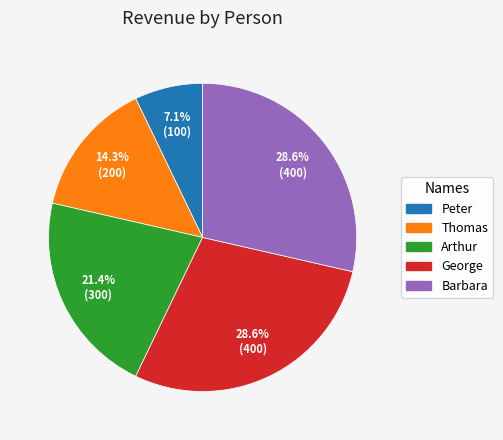

Which has a higher value, Thomas or George?

George